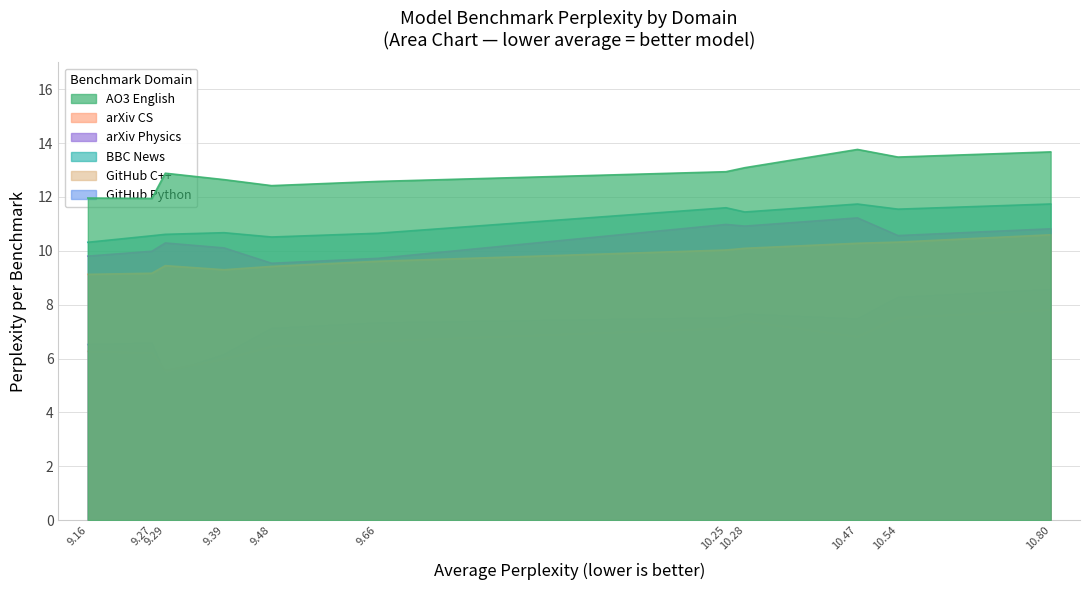

Which series has the widest spread of values?

github_python